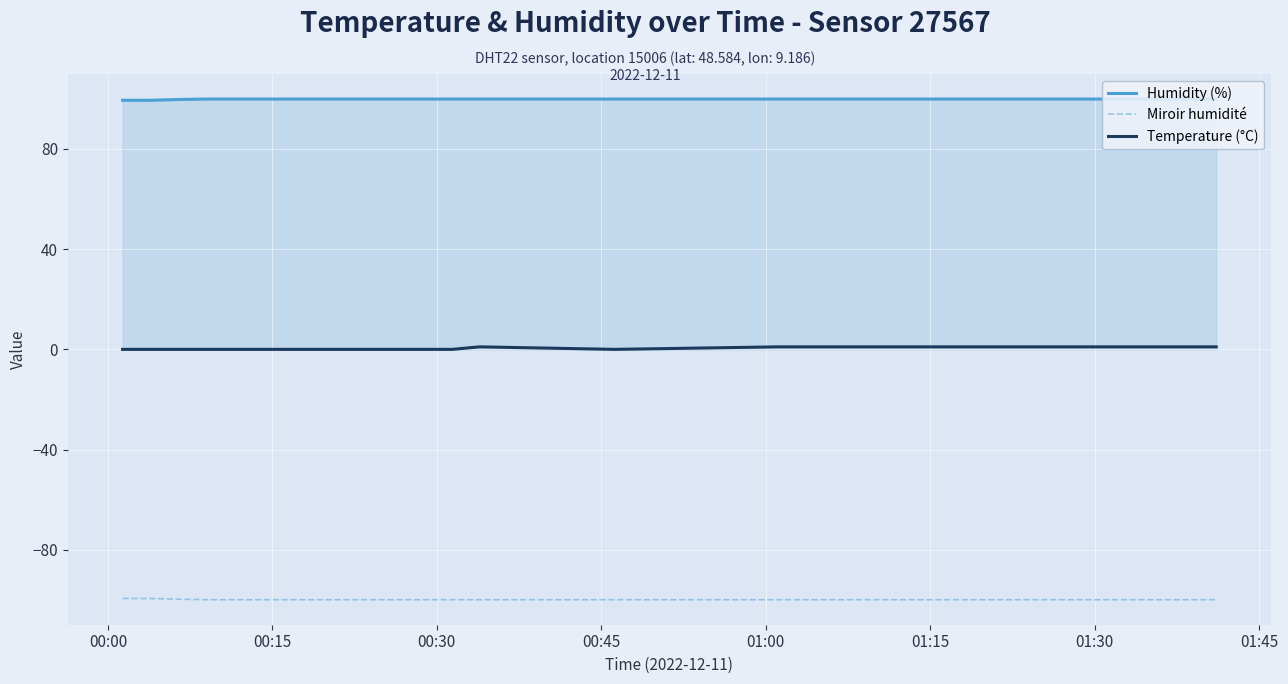

True or false: Humidity (%) and Temperature (°C) cross at least once.

False